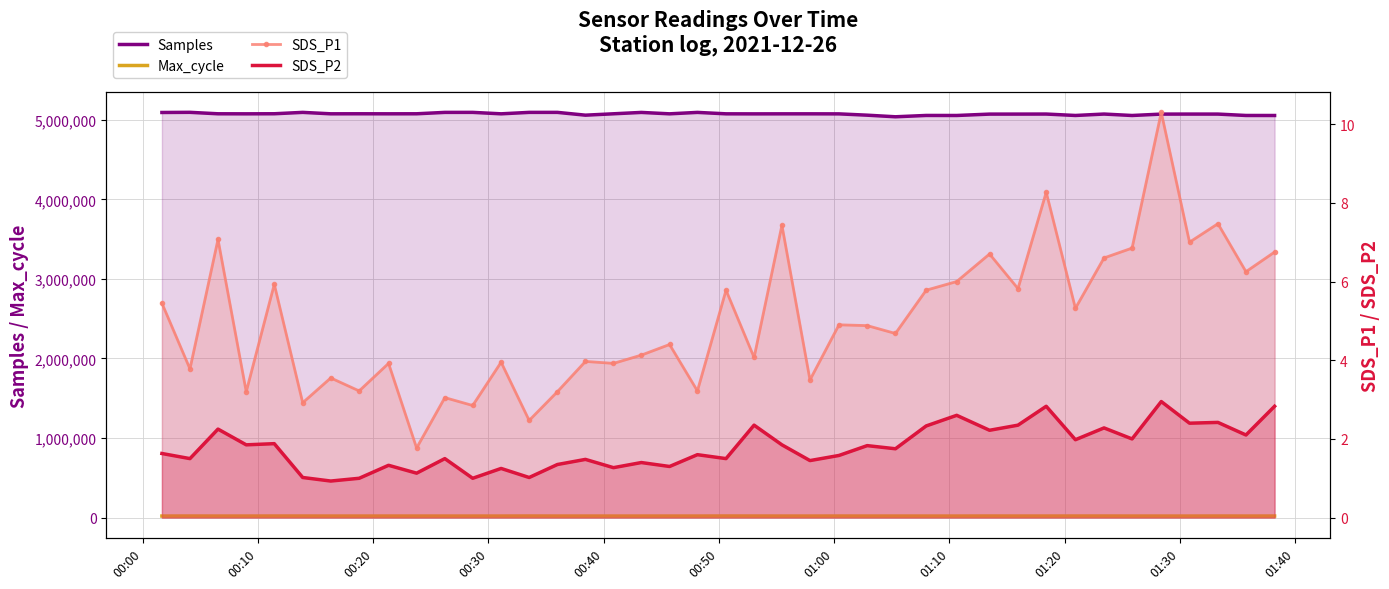

List the series in order of their peak value, highest first.

Samples, Max_cycle, SDS_P1, SDS_P2